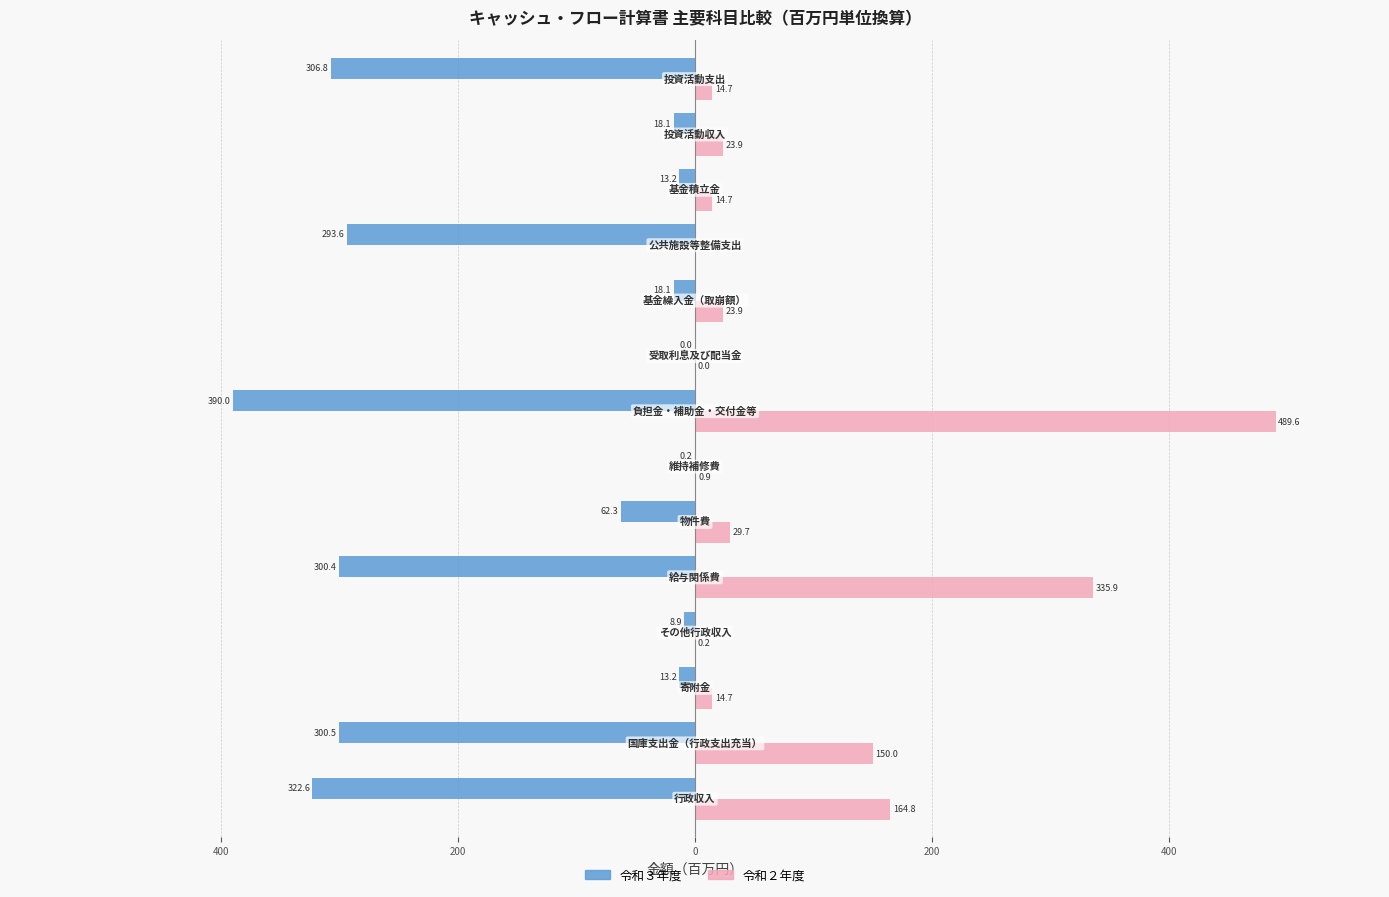

What are all the series names shown in the legend?

令和３年度, 令和２年度